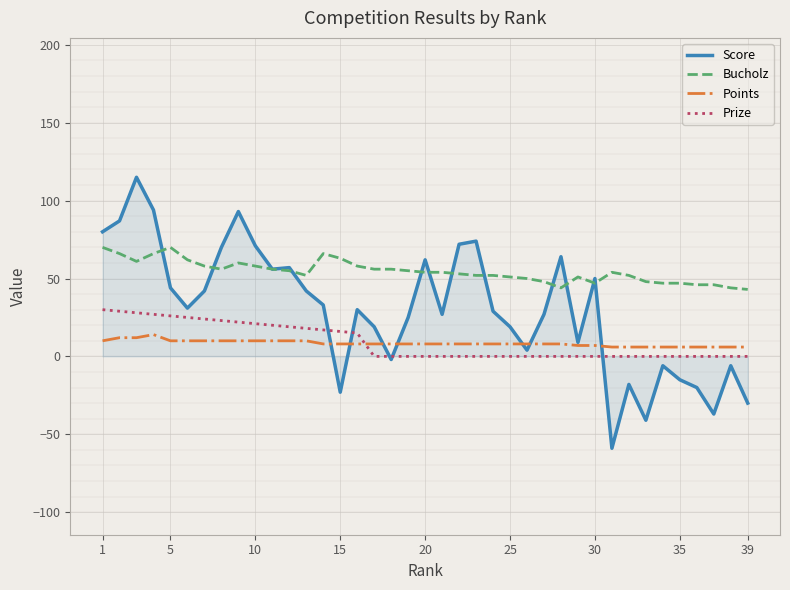

What is the greatest value displayed?

115